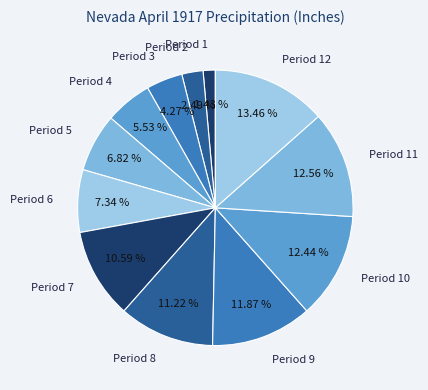

What is the smallest slice in the pie chart?

Period 1